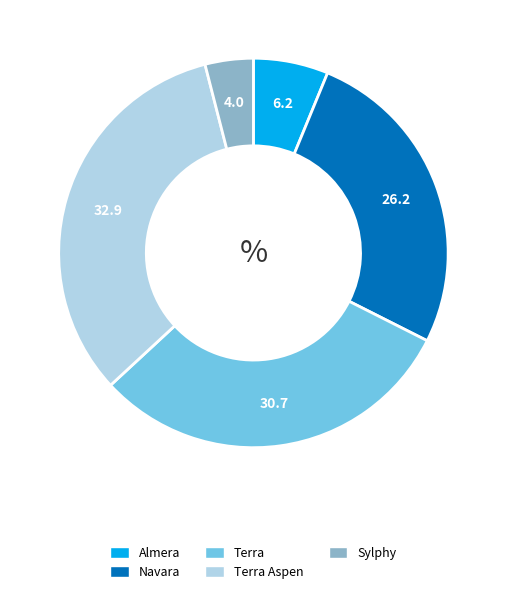

Combined, do Terra Aspen and Sylphy account for over 50%?

No